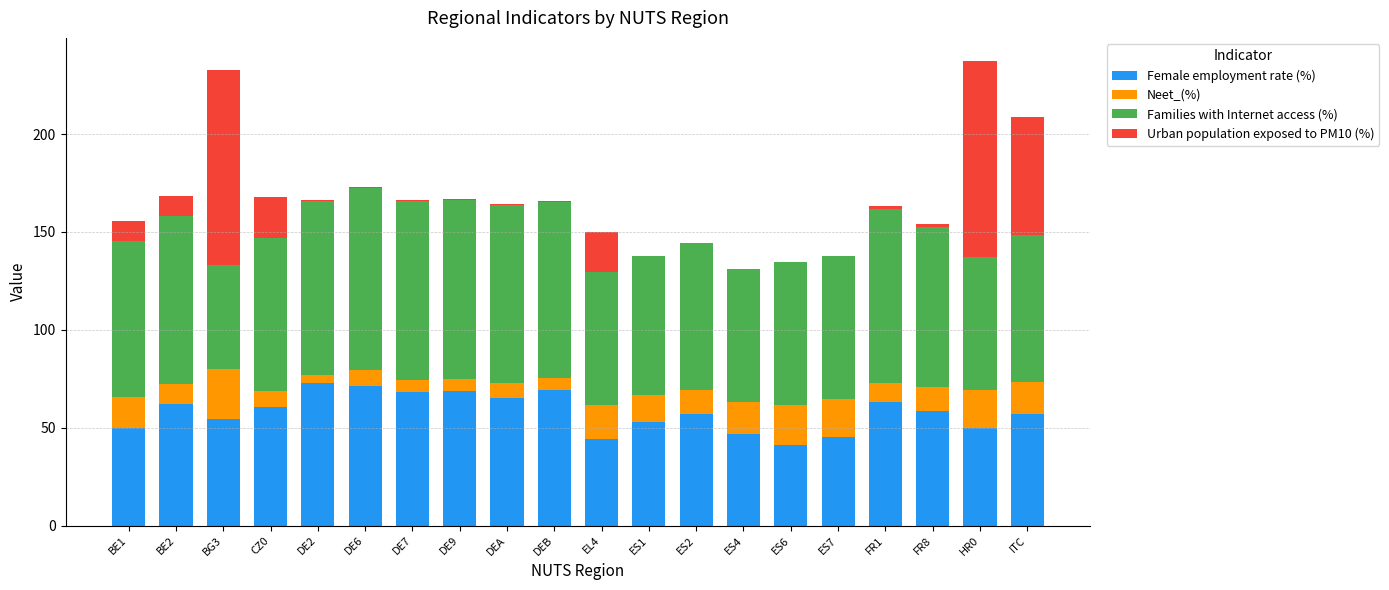

What is the total value across all series at HR0?

237.3